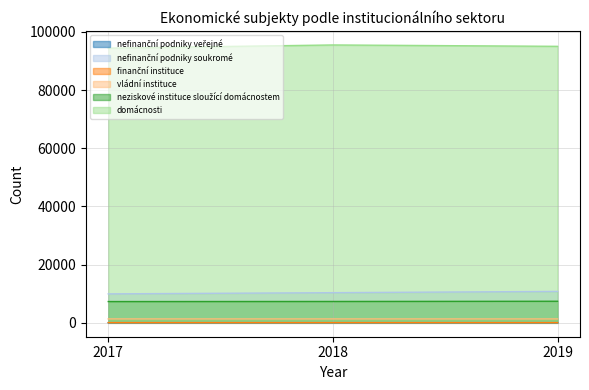

Where does the domácnosti series first go above 95045?

2018